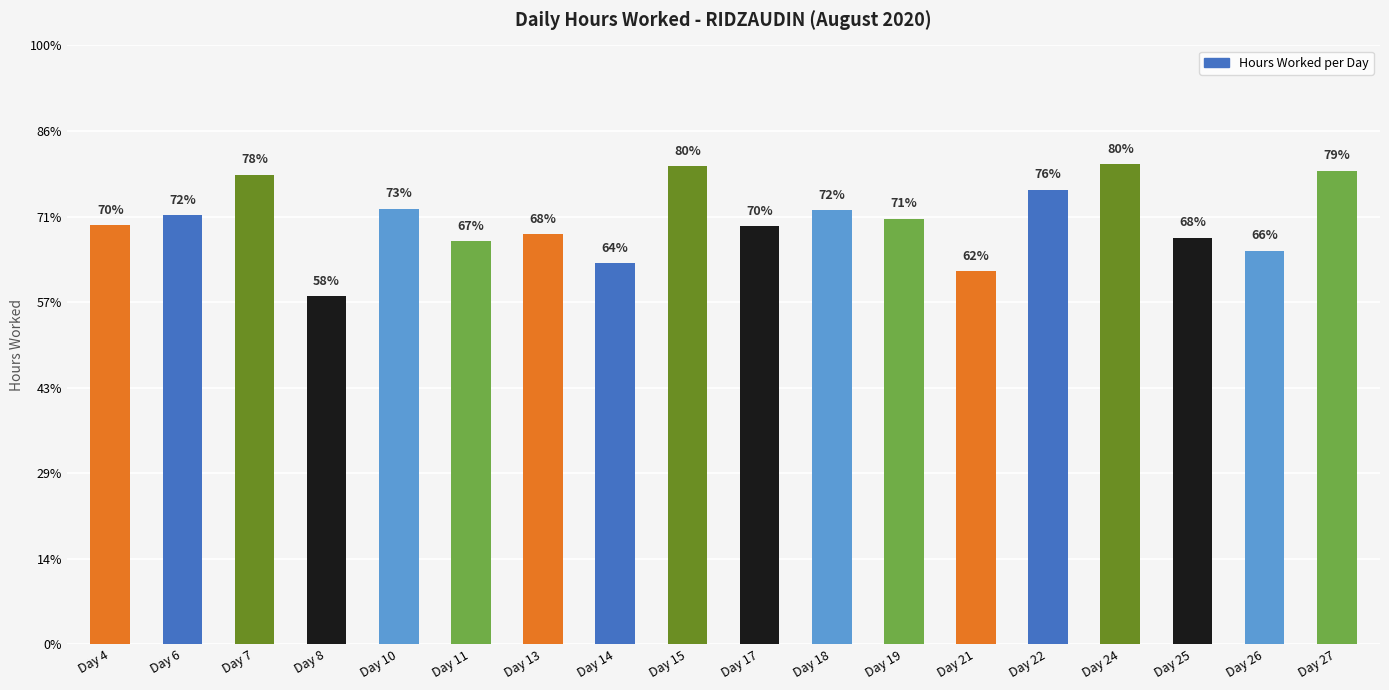

Rank the categories by value from lowest to highest.

Day 8, Day 21, Day 14, Day 26, Day 11, Day 25, Day 13, Day 17, Day 4, Day 19, Day 6, Day 18, Day 10, Day 22, Day 7, Day 27, Day 15, Day 24